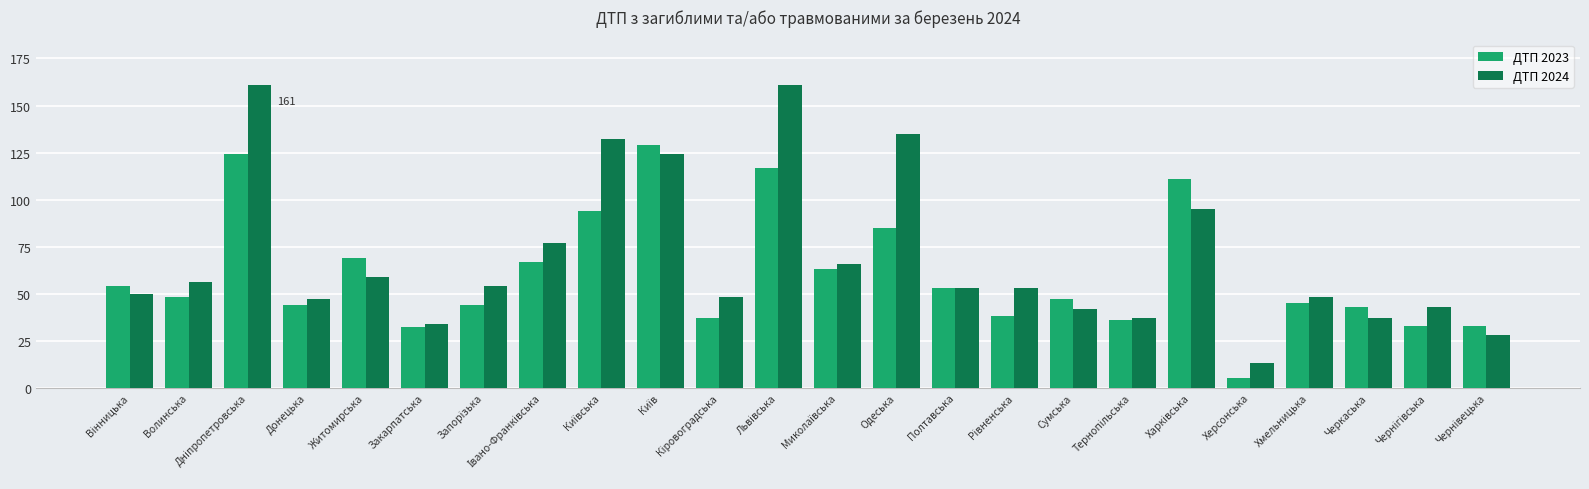

The value of ДТП 2024 at Донецька is 47. True or false?

True